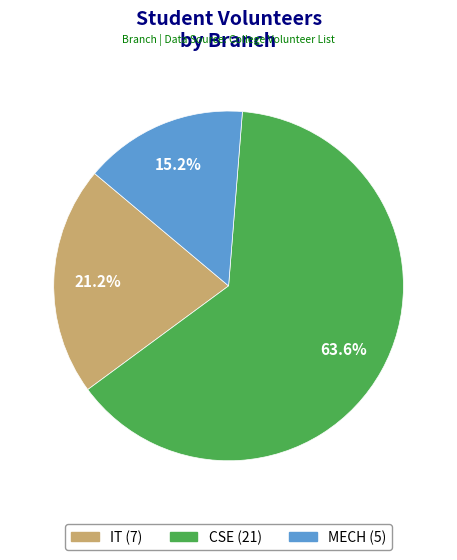

Count the number of slices in the pie.

3